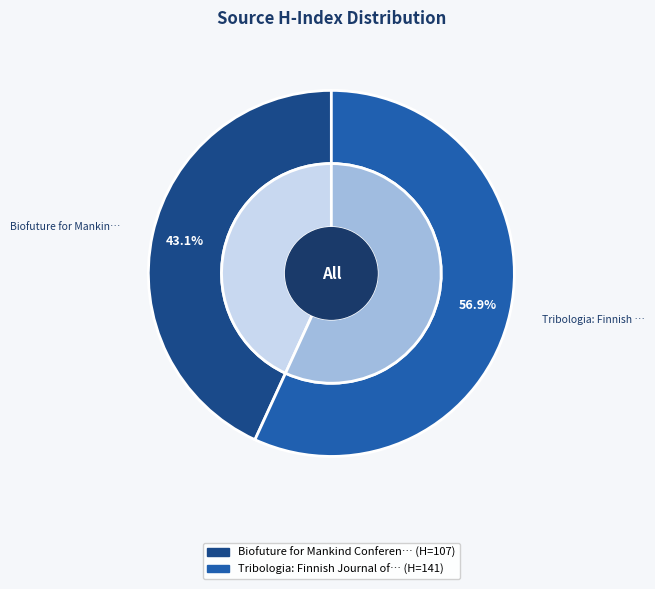

Combined, what portion of the pie is Biofuture for Mankind Conference and Tribologia: Finnish Journal of Tribology?

100.0%